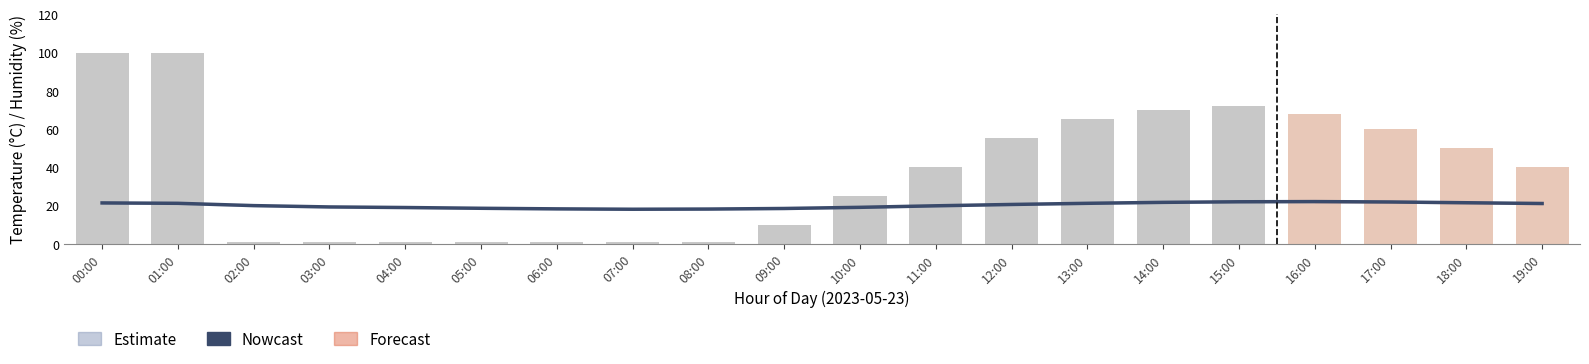

At which label is Temperature closest to 20?

02:00